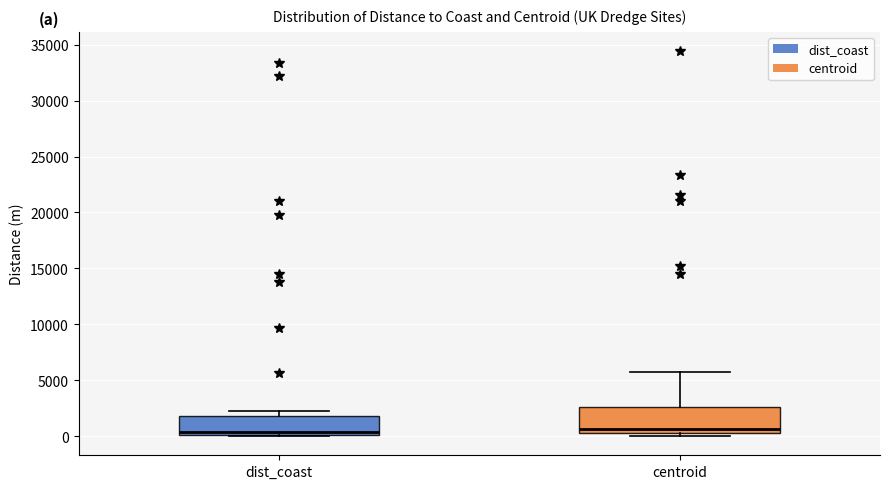

Reading left to right, transcribe this box plot: for each box, give where its median line is, the range the box spans, and where its two whiskers end, as read against the y-axis. The values are not printed on the chart, so give them approximately, as read against the axis.

dist_coast: median 500, box 0 to 2000, whiskers 0 to 2500
centroid: median 500 (just above the box's lower edge), box 500 to 2500, whiskers 0 to 5500